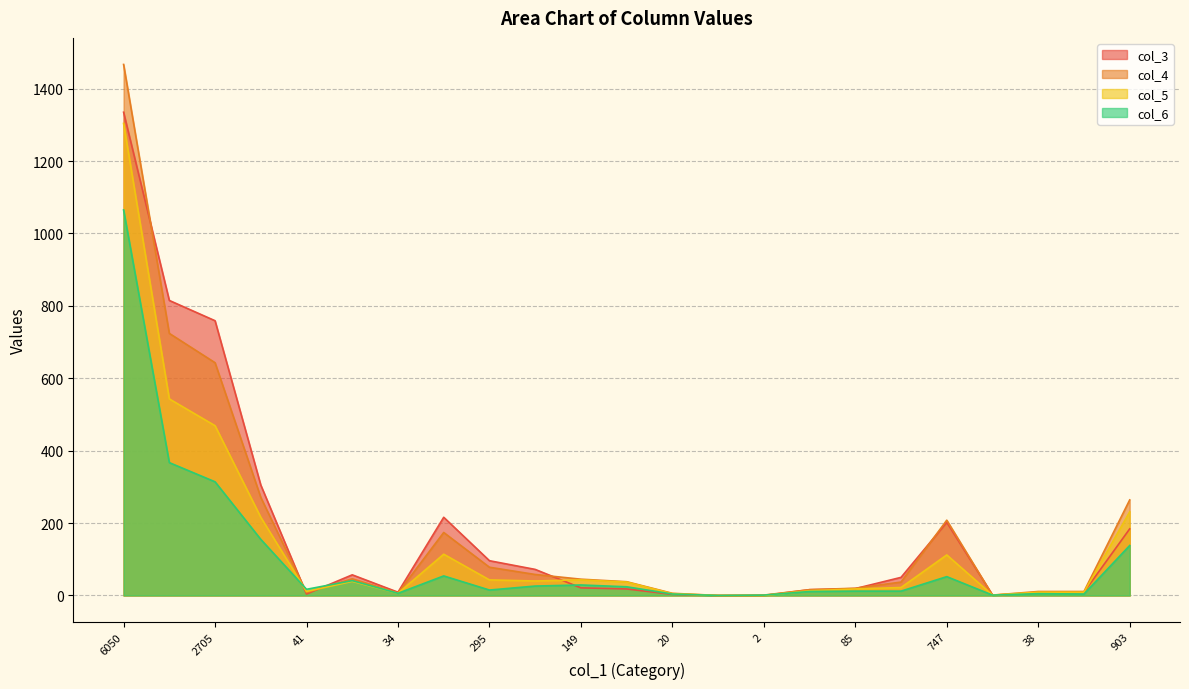

Reading right to left, what are all the values shown in this chart?

col_3: 903=184	40=9	38=7	4=1	747=202	160=50	85=19	67=16	2=0	0=0	20=3	126=18	149=21	219=72	295=96	724=216	34=9	221=57	41=4	1171=305	2705=759	3006=815	6050=1335
col_4: 903=264	40=11	38=11	4=1	747=208	160=37	85=20	67=16	2=1	0=0	20=6	126=38	149=45	219=58	295=78	724=174	34=7	221=46	41=8	1171=271	2705=643	3006=724	6050=1467
col_5: 903=231	40=9	38=9	4=1	747=112	160=22	85=18	67=13	2=0	0=0	20=5	126=37	149=43	219=40	295=43	724=114	34=6	221=39	41=11	1171=216	2705=469	3006=543	6050=1304
col_6: 903=138	40=4	38=5	4=1	747=52	160=12	85=12	67=11	2=1	0=0	20=4	126=24	149=29	219=26	295=15	724=54	34=6	221=41	41=17	1171=155	2705=314	3006=367	6050=1065